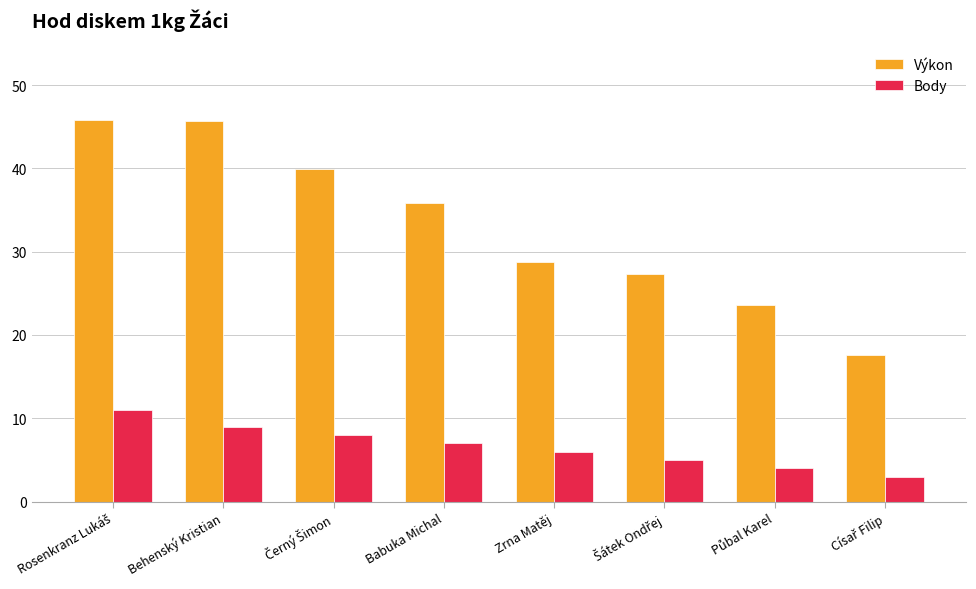

At how many categories does at least one series exceed 17?

8